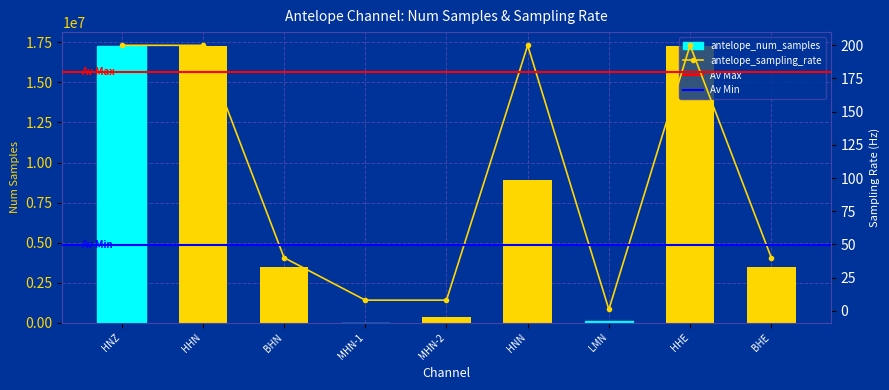

What is the average value of the antelope_num_samples series?

7565892